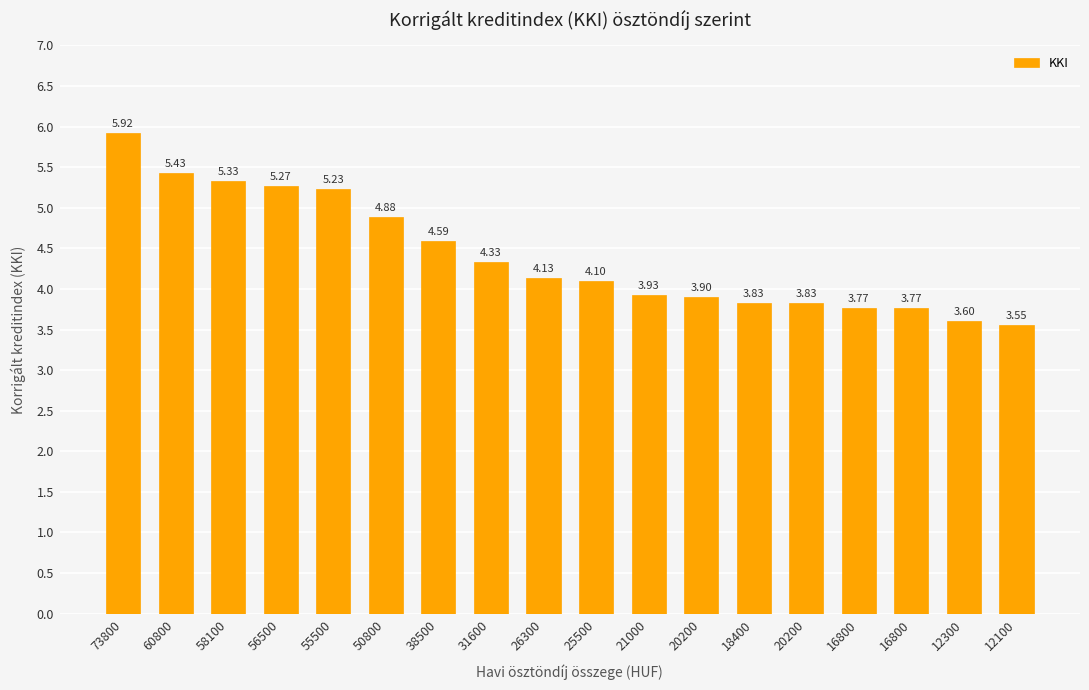

What is the smallest value displayed?

3.5